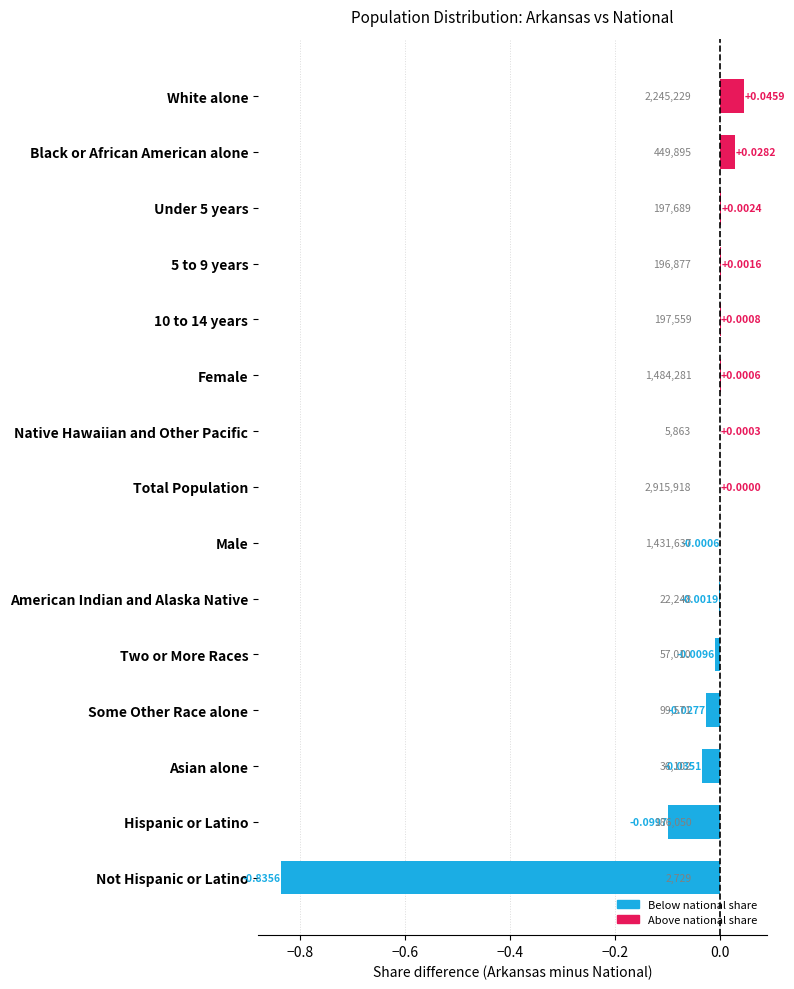

Between Male and Native Hawaiian and Other Pacific, which is larger?

Native Hawaiian and Other Pacific